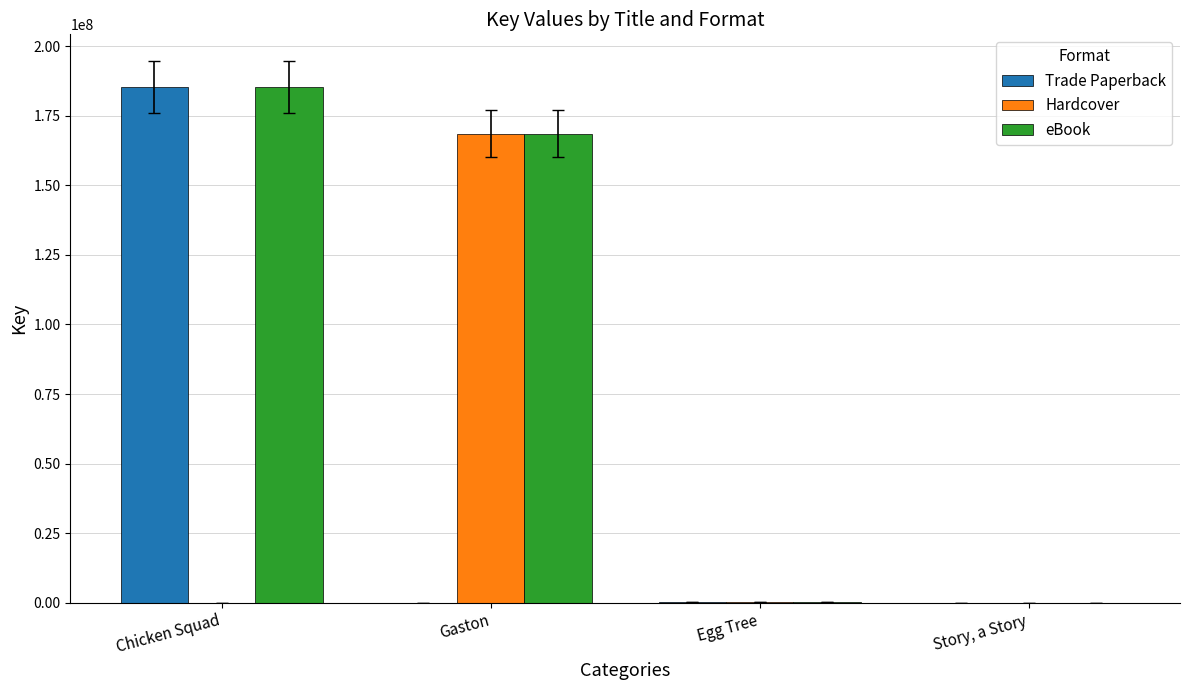

What is the sum of all eBook values?

354088879